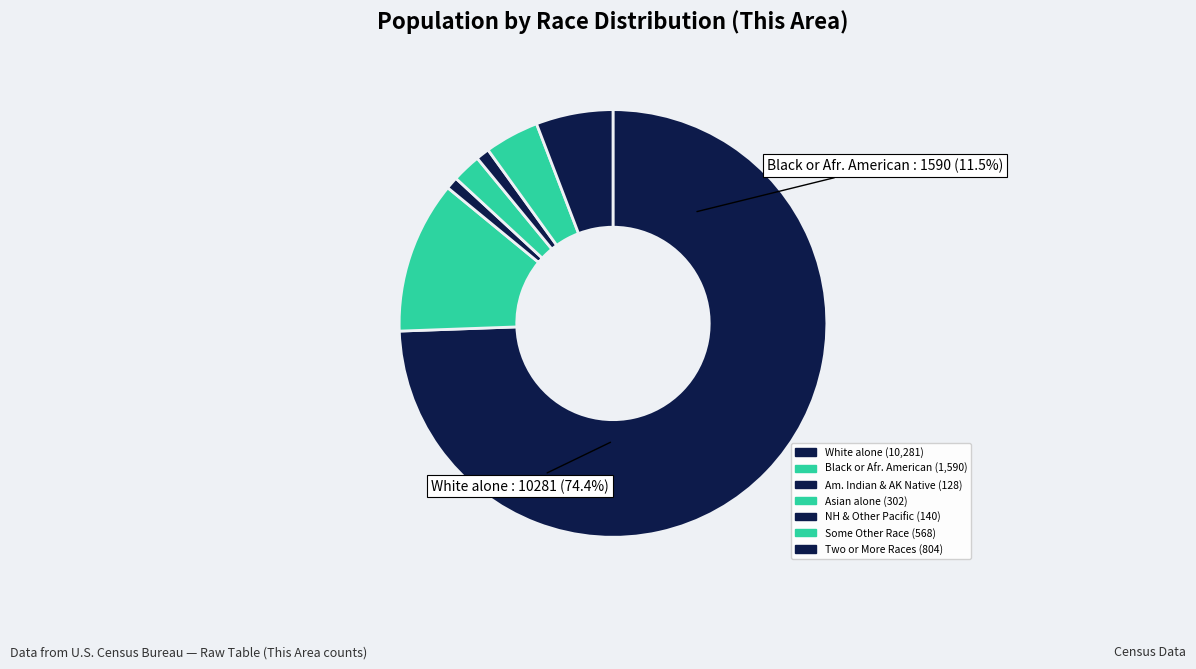

What is the ratio of the value at Native Hawaiian and Other Pacific to the value at American Indian and Alaska Native?

1.1